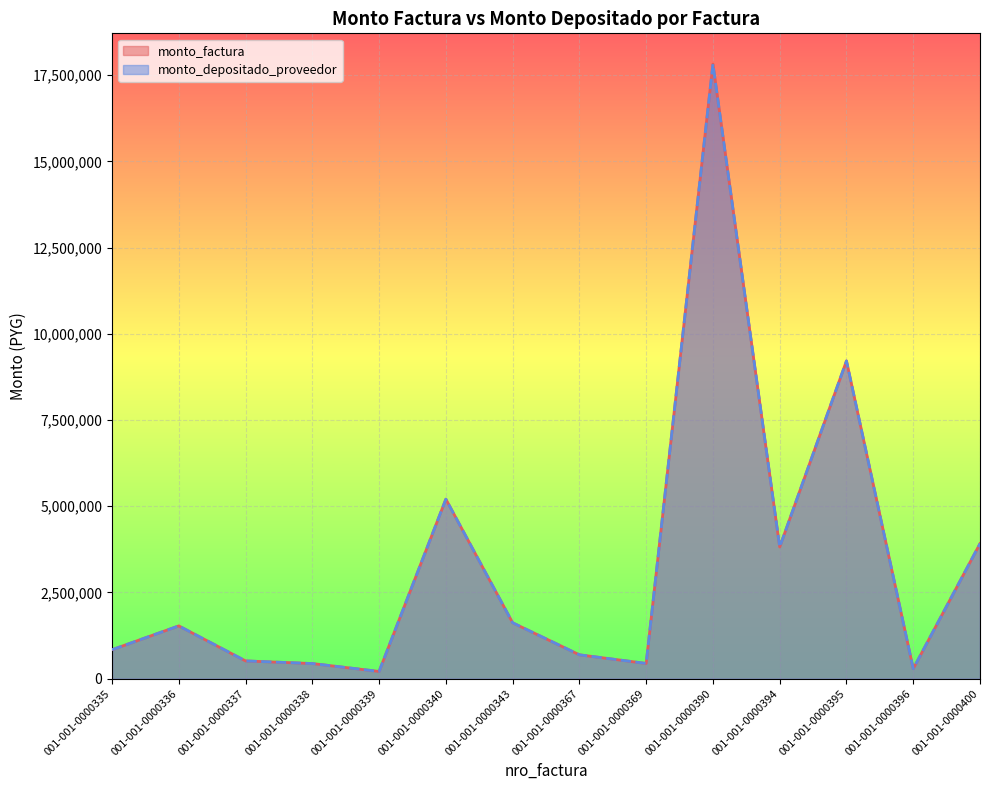

Which series has the widest spread of values?

monto_factura